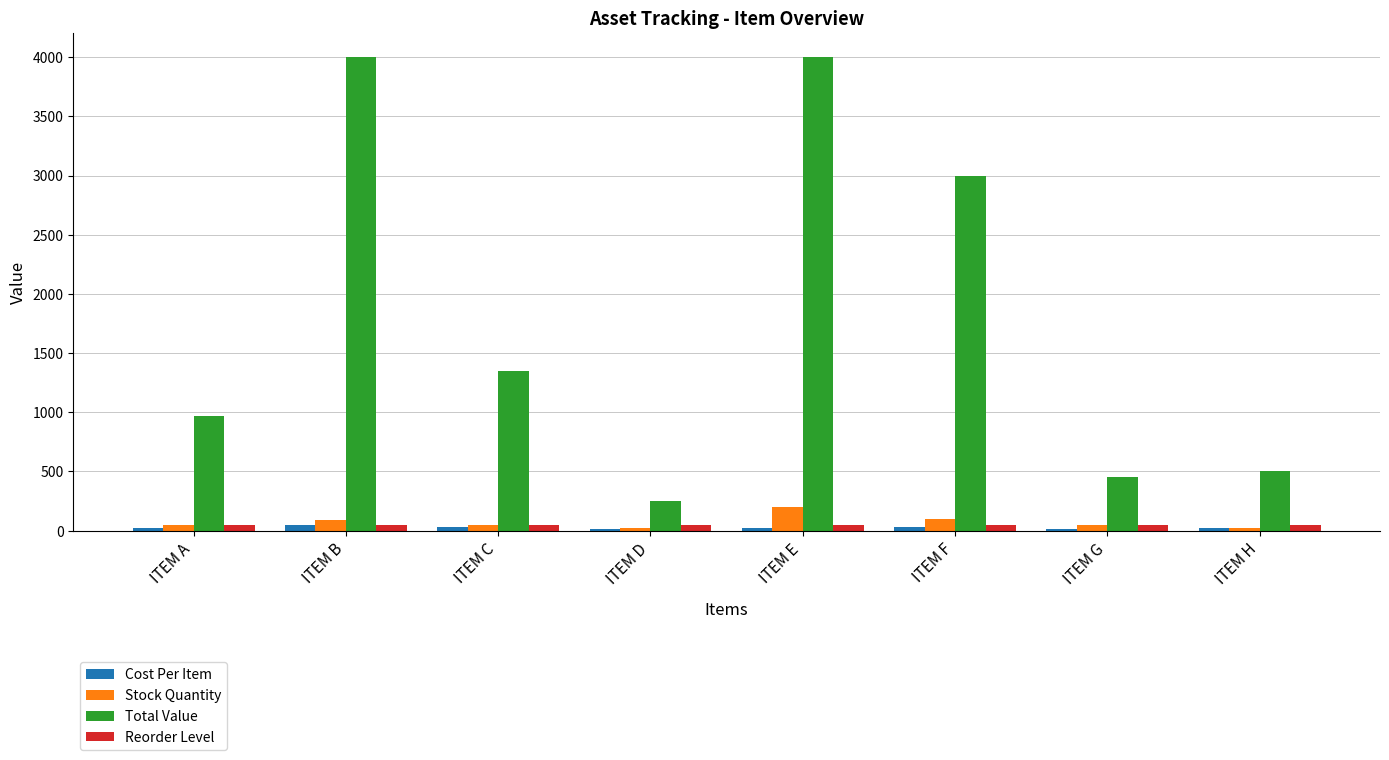

Are the bars horizontal?

No